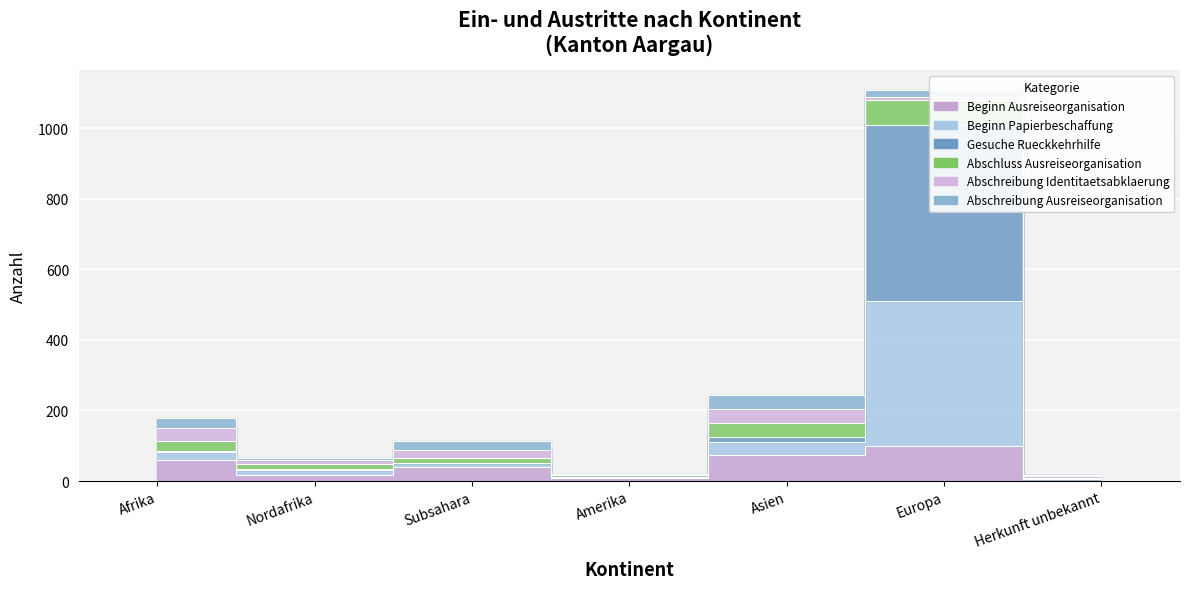

Which category has the lowest value in the Beginn Ausreiseorganisation series?

Herkunft unbekannt